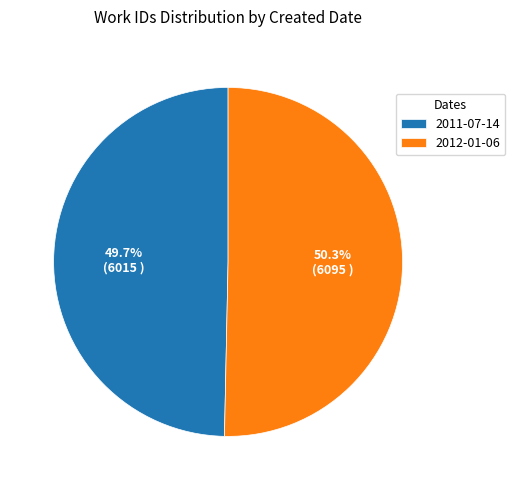

To the nearest percent, what is the combined percentage of 2012-01-06 and 2011-07-14?

100%